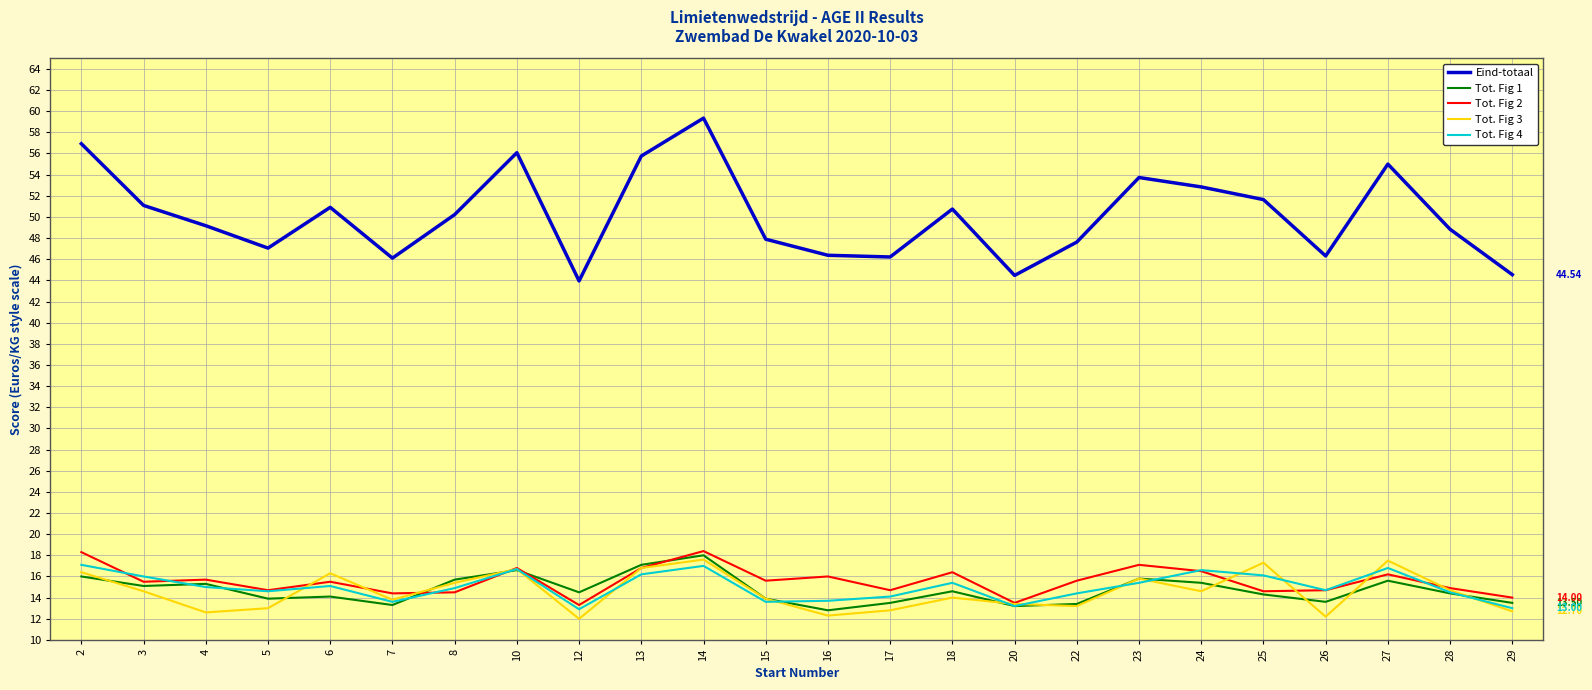

Which series changed the most between 10 and 28?

Eind-totaal